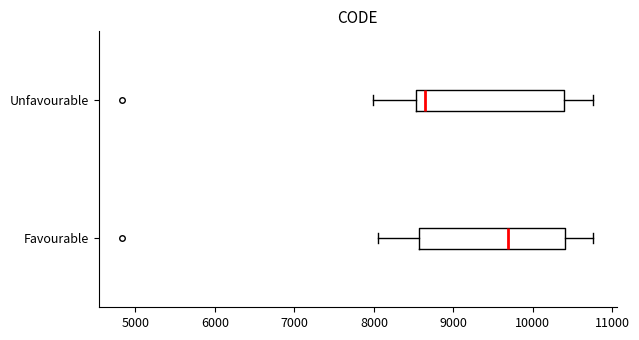

Reading bottom to top, read every box against the x-axis: the position of its median line, the range the box covers, and the ends of its whiskers. The values are not printed on the chart, so give them approximately, as read against the axis.

Favourable: median 9700, box 8600 to 10400, whiskers 8000 to 10800
Unfavourable: median 8600, box 8500 to 10400, whiskers 8000 to 10800